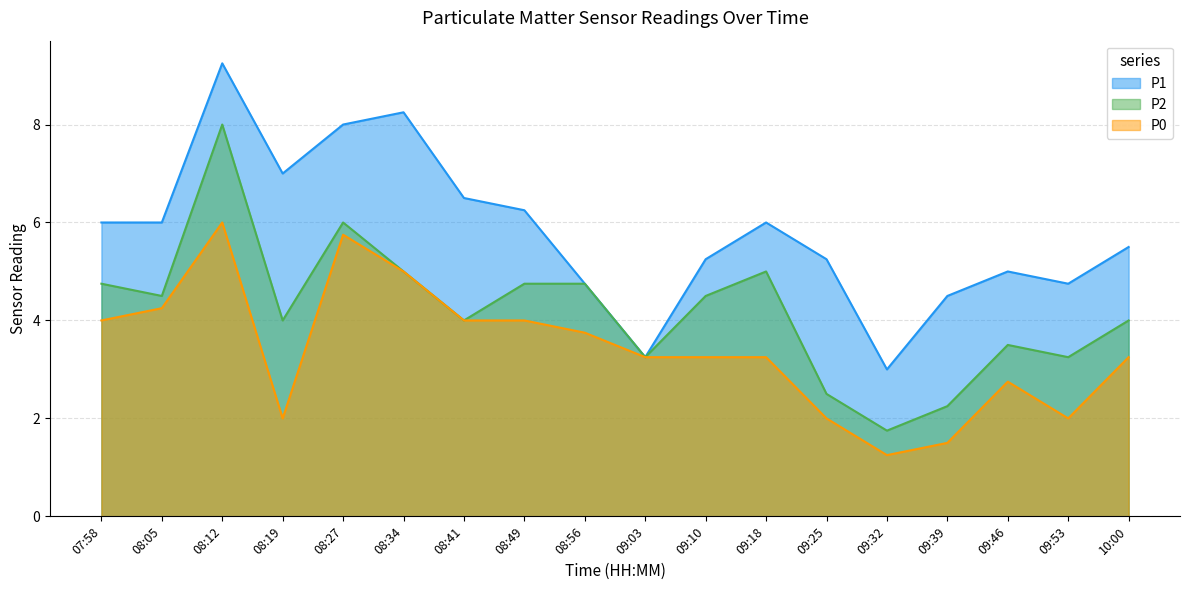

What is the label of the 17th point from the right?

08:05